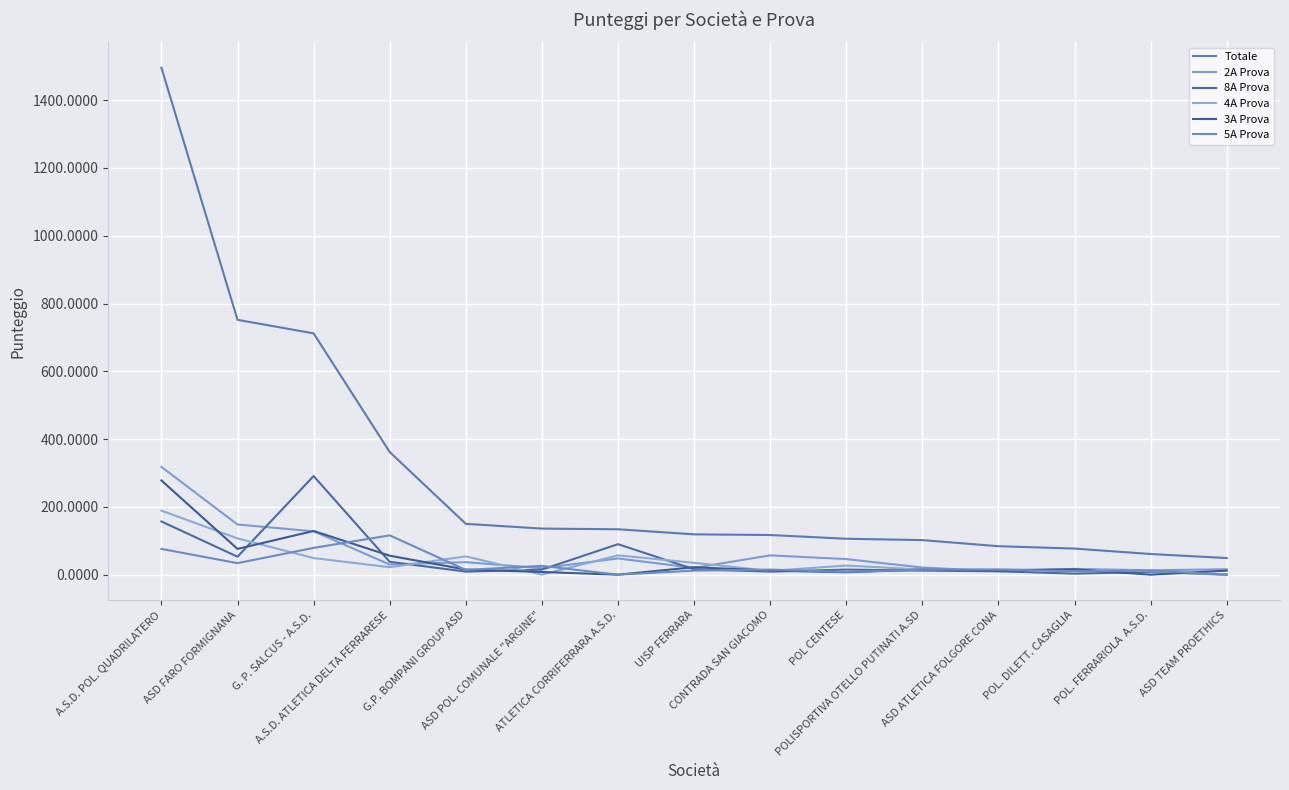

Is it true that 4A Prova equals 15 at POL. DILETT. CASAGLIA?

True